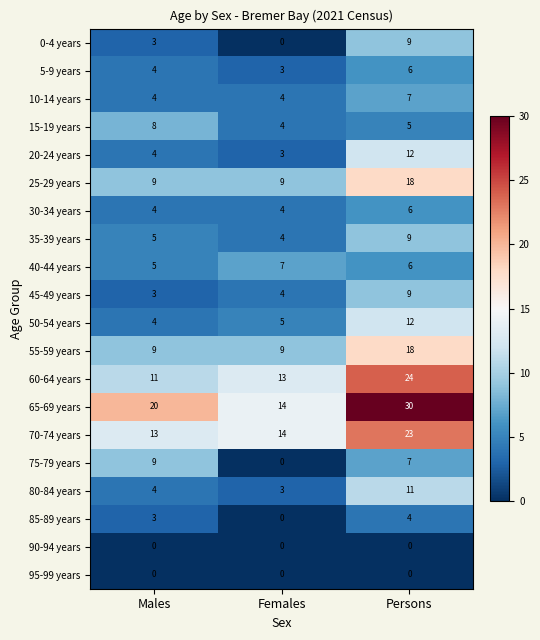

What is the difference between the maximum and minimum values in the 70-74 years series?

10